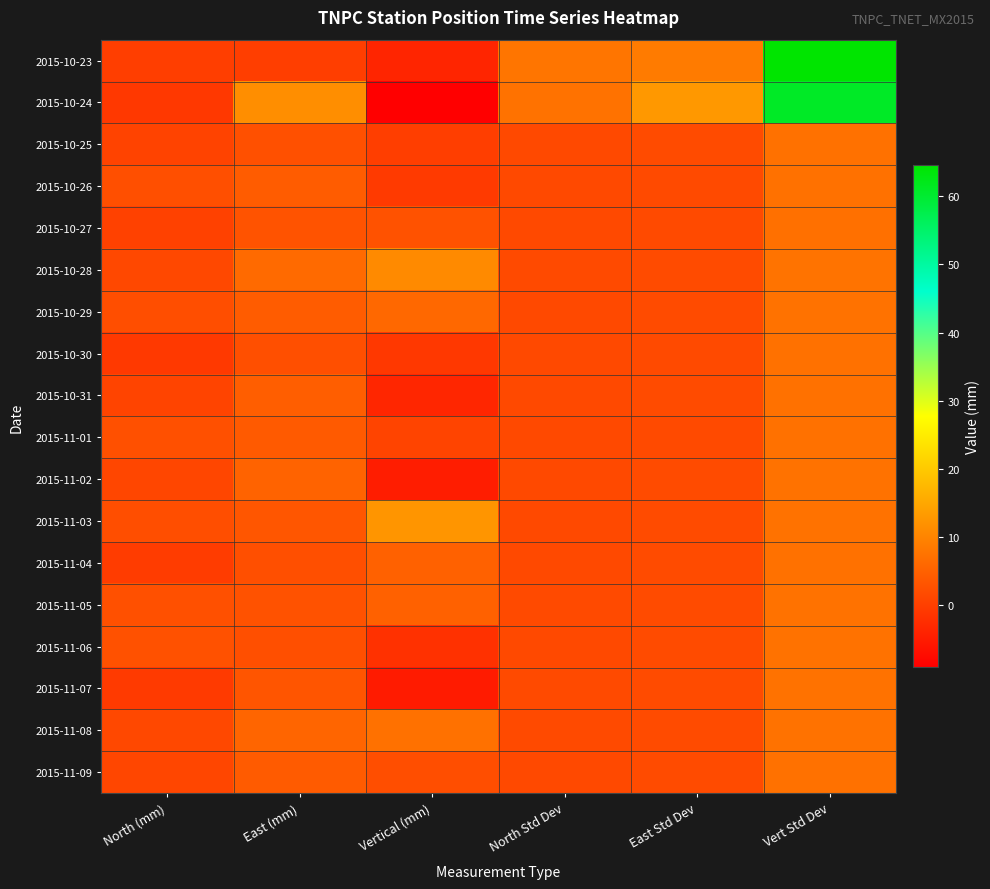

Reading right to left, transcribe all the data shown in this chart.

2015-10-23: Vert Std Dev=64.5	East Std Dev=8.8	North Std Dev=7.9	Vertical (mm)=-3.5	East (mm)=0.0	North (mm)=0.0
2015-10-24: Vert Std Dev=60.9	East Std Dev=12.9	North Std Dev=7.5	Vertical (mm)=-9.1	East (mm)=11.5	North (mm)=-0.8
2015-10-25: Vert Std Dev=7.3	East Std Dev=1.8	North Std Dev=1.6	Vertical (mm)=0.0	East (mm)=2.6	North (mm)=0.7
2015-10-26: Vert Std Dev=7.3	East Std Dev=1.8	North Std Dev=1.6	Vertical (mm)=-0.6	East (mm)=4.4	North (mm)=2.5
2015-10-27: Vert Std Dev=7.2	East Std Dev=1.8	North Std Dev=1.6	Vertical (mm)=2.8	East (mm)=3.0	North (mm)=0.5
2015-10-28: Vert Std Dev=7.6	East Std Dev=1.9	North Std Dev=1.7	Vertical (mm)=10.9	East (mm)=6.3	North (mm)=1.4
2015-10-29: Vert Std Dev=7.5	East Std Dev=1.9	North Std Dev=1.6	Vertical (mm)=6.1	East (mm)=4.4	North (mm)=2.3
2015-10-30: Vert Std Dev=7.3	East Std Dev=1.8	North Std Dev=1.6	Vertical (mm)=-0.8	East (mm)=2.5	North (mm)=-0.8
2015-10-31: Vert Std Dev=7.4	East Std Dev=1.8	North Std Dev=1.7	Vertical (mm)=-3.4	East (mm)=4.6	North (mm)=0.9
2015-11-01: Vert Std Dev=7.3	East Std Dev=1.8	North Std Dev=1.6	Vertical (mm)=0.8	East (mm)=4.1	North (mm)=2.6
2015-11-02: Vert Std Dev=7.5	East Std Dev=1.9	North Std Dev=1.7	Vertical (mm)=-4.7	East (mm)=5.4	North (mm)=1.1
2015-11-03: Vert Std Dev=7.4	East Std Dev=1.9	North Std Dev=1.7	Vertical (mm)=12.5	East (mm)=3.4	North (mm)=2.3
2015-11-04: Vert Std Dev=7.4	East Std Dev=1.9	North Std Dev=1.7	Vertical (mm)=5.0	East (mm)=2.4	North (mm)=-0.2
2015-11-05: Vert Std Dev=7.5	East Std Dev=1.9	North Std Dev=1.7	Vertical (mm)=5.0	East (mm)=2.9	North (mm)=2.6
2015-11-06: Vert Std Dev=7.4	East Std Dev=1.9	North Std Dev=1.7	Vertical (mm)=-1.8	East (mm)=2.5	North (mm)=2.7
2015-11-07: Vert Std Dev=7.4	East Std Dev=1.9	North Std Dev=1.7	Vertical (mm)=-5.0	East (mm)=3.3	North (mm)=-0.6
2015-11-08: Vert Std Dev=7.5	East Std Dev=1.9	North Std Dev=1.7	Vertical (mm)=7.3	East (mm)=5.6	North (mm)=1.4
2015-11-09: Vert Std Dev=7.4	East Std Dev=1.9	North Std Dev=1.6	Vertical (mm)=2.3	East (mm)=4.2	North (mm)=1.2